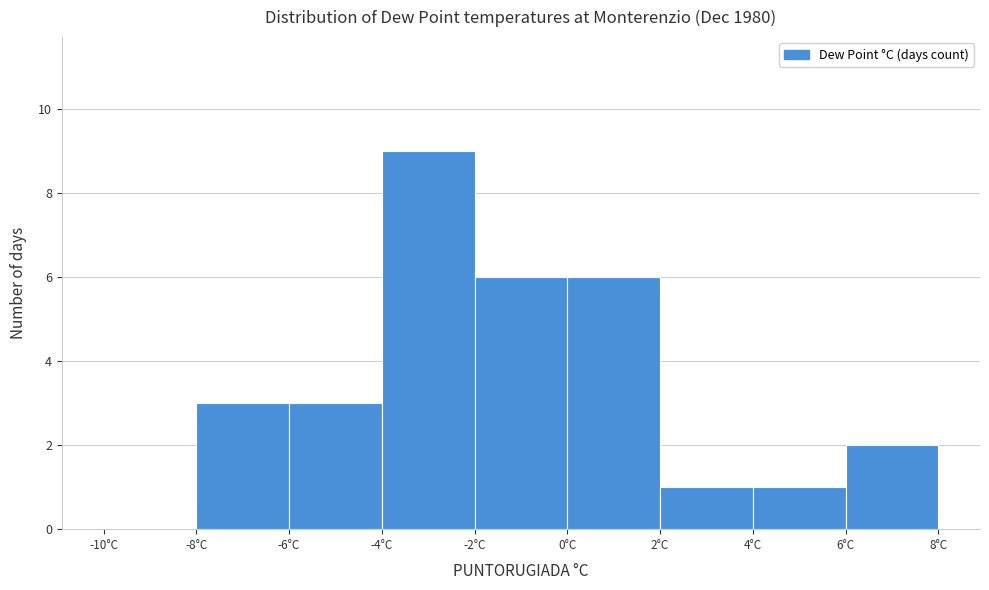

Reading left to right, transcribe this chart: for each bar, give the range it covers on the x-axis and its height. The values are not printed on the chart, so give them approximately, as read against the axis.

-10 to -8: 0
-8 to -6: 3
-6 to -4: 3
-4 to -2: 9
-2 to 0: 6
0 to 2: 6
2 to 4: 1
4 to 6: 1
6 to 8: 2